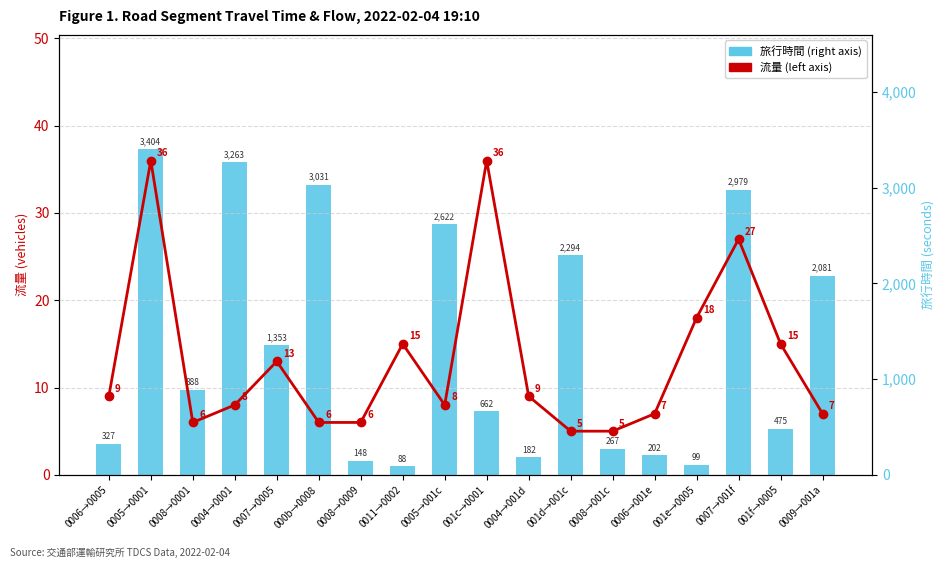

Where does the 旅行時間 (right axis) series first go above 888?

0005→0001